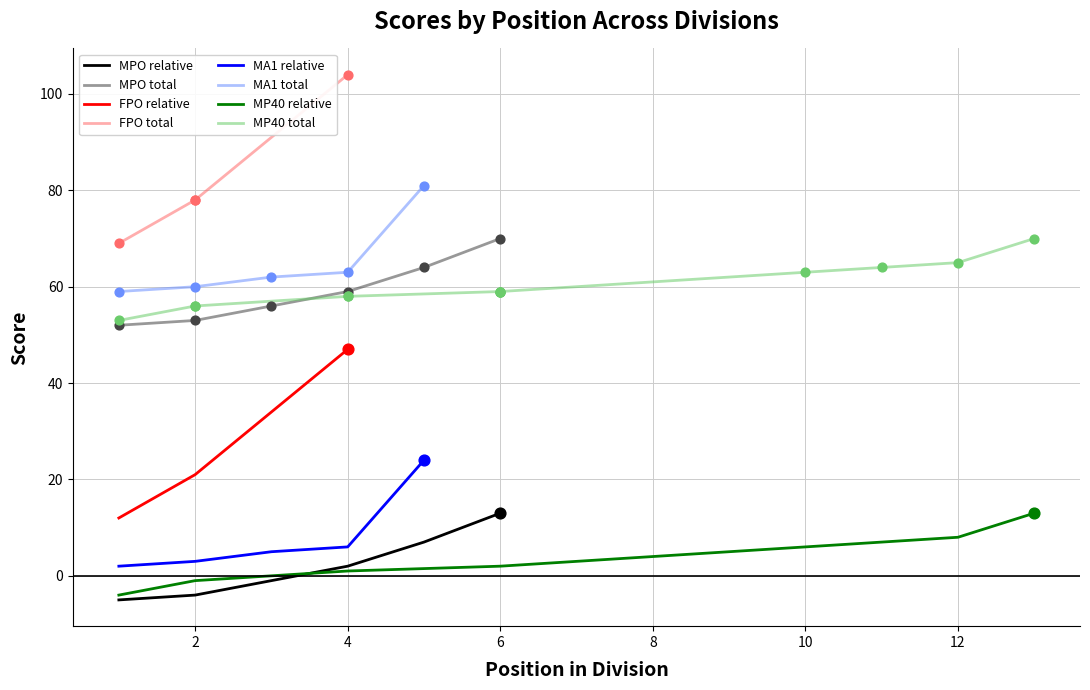

Is the value of event_total_score at 9 greater than the value of event_relative_score at 8?

Yes